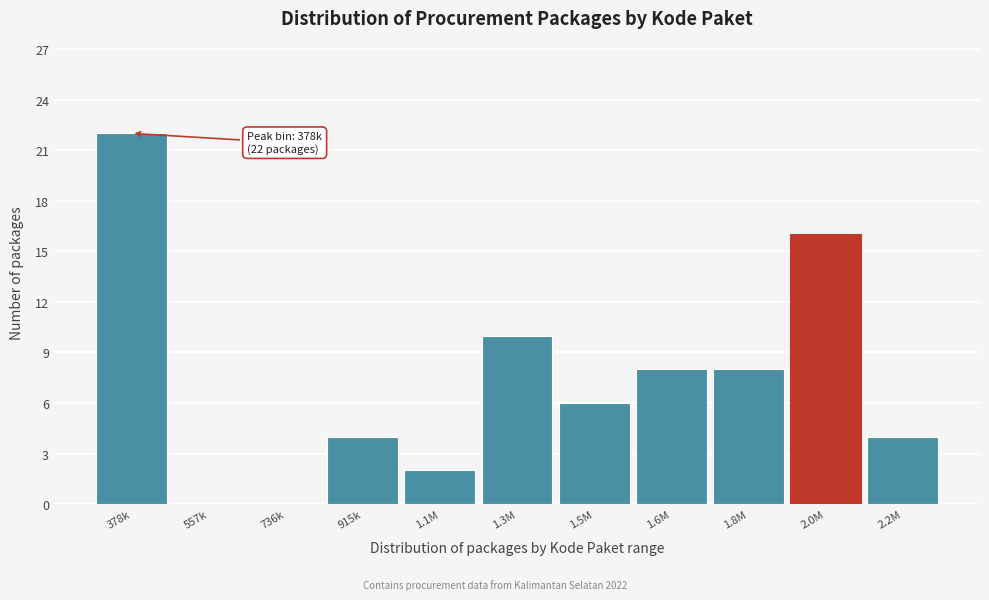

Reading left to right, transcribe all the data shown in this chart.

378k=22	557k=0	736k=0	915k=4	1.1M=2	1.3M=10	1.5M=6	1.6M=8	1.8M=8	2.0M=16	2.2M=4